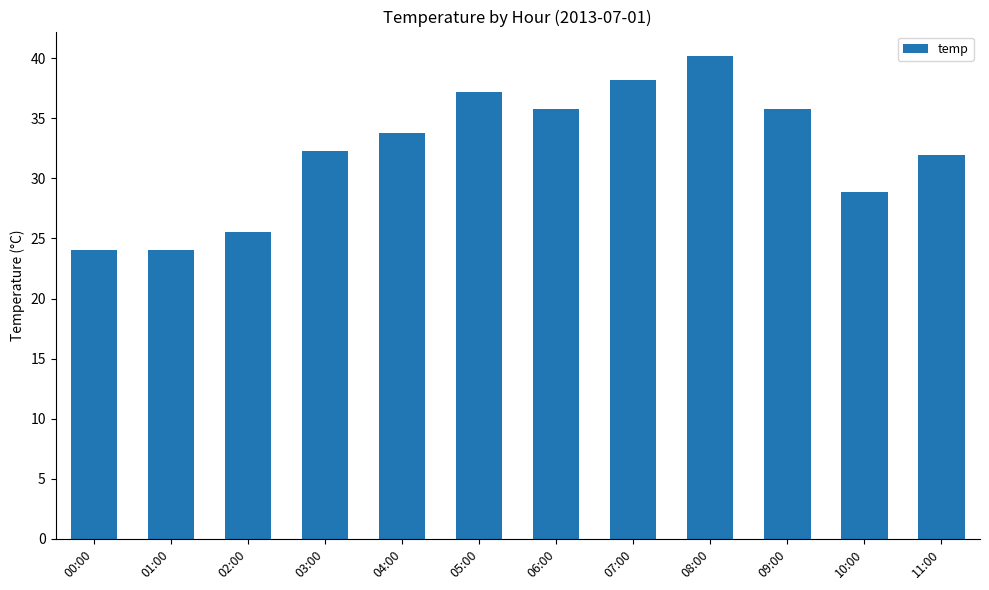

Reading right to left, extract all data points from this chart.

11:00=31.9	10:00=28.9	09:00=35.8	08:00=40.2	07:00=38.2	06:00=35.8	05:00=37.2	04:00=33.8	03:00=32.3	02:00=25.5	01:00=24.0	00:00=24.0